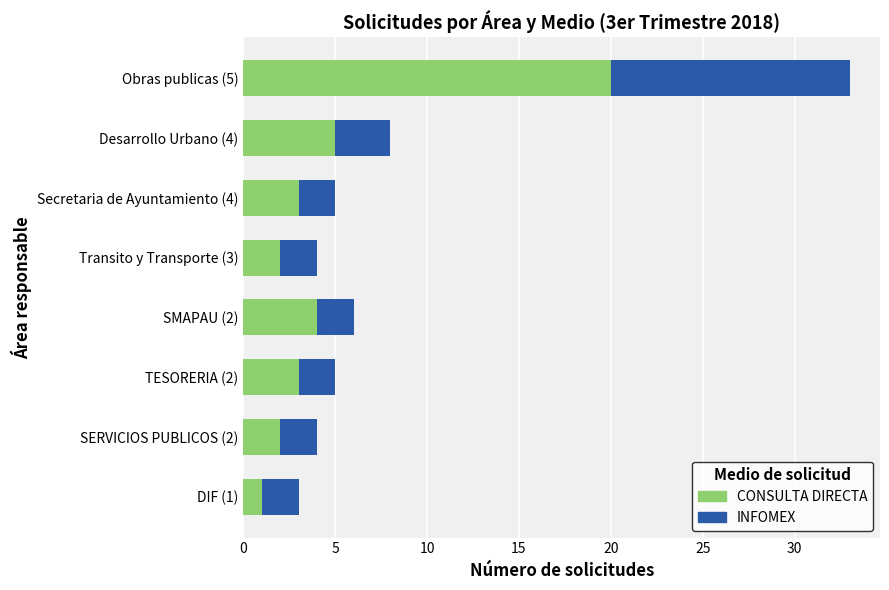

What is the difference between the maximum and second lowest values in the CONSULTA DIRECTA series?

18